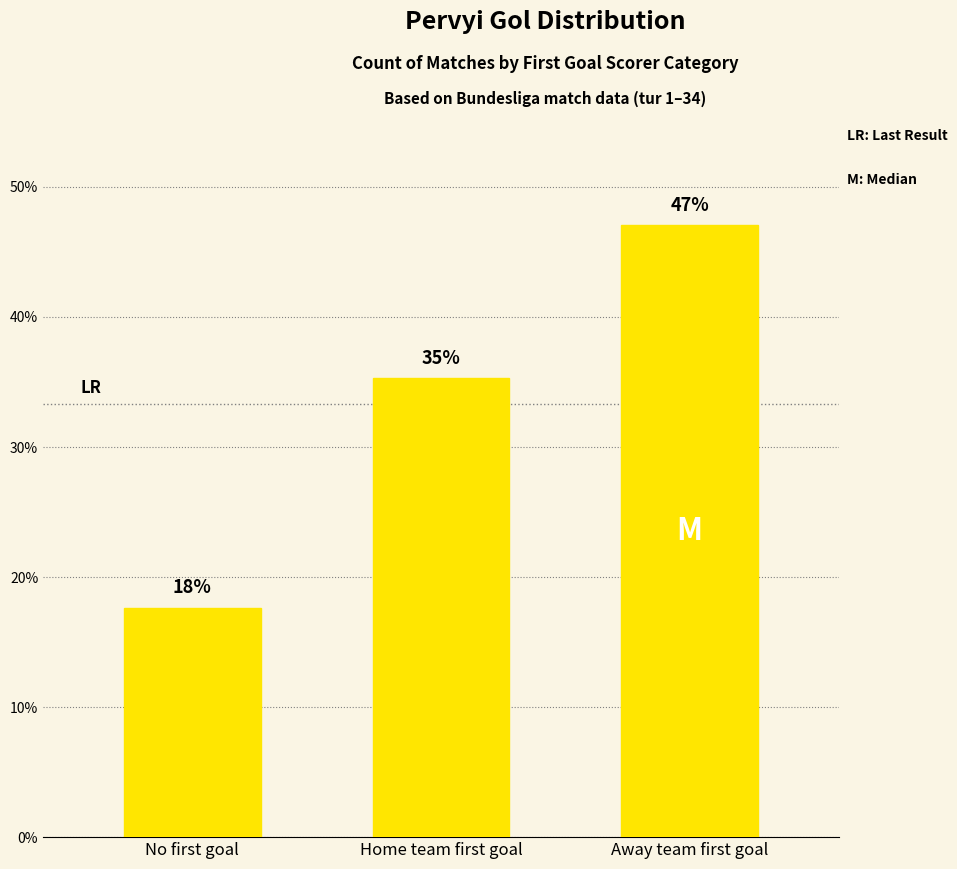

The value at Home team first goal is 7.3. True or false?

False